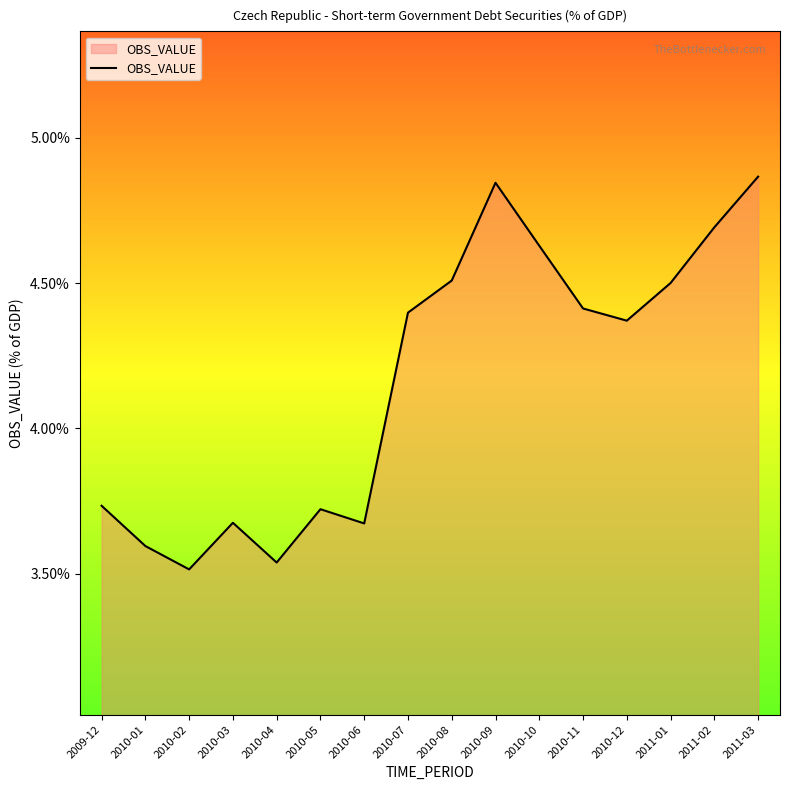

What is the difference between the values at 2010-09 and 2010-05?

1.1